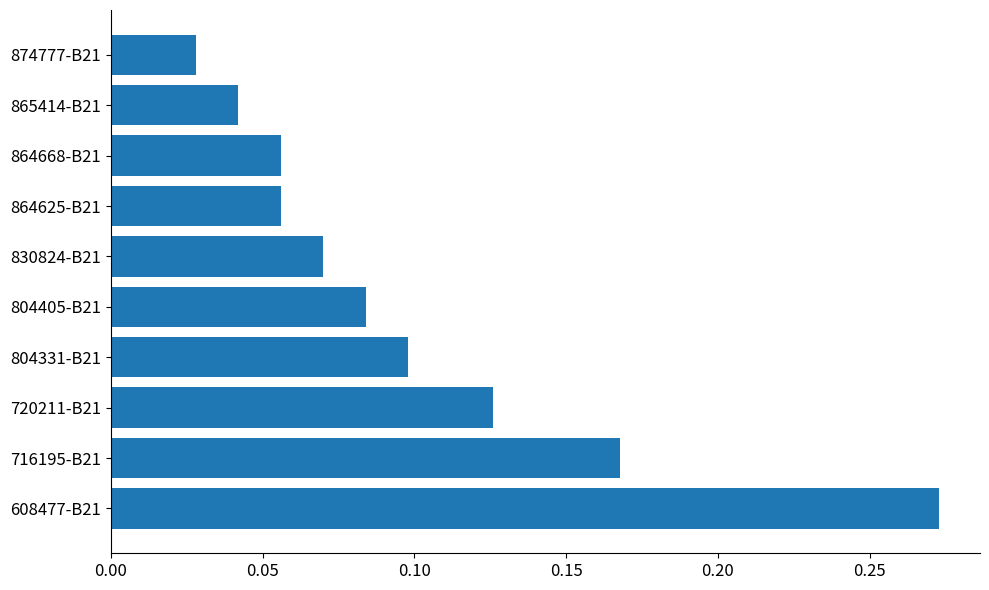

True or false: the data shows 0.1 at 716195-B21.

False